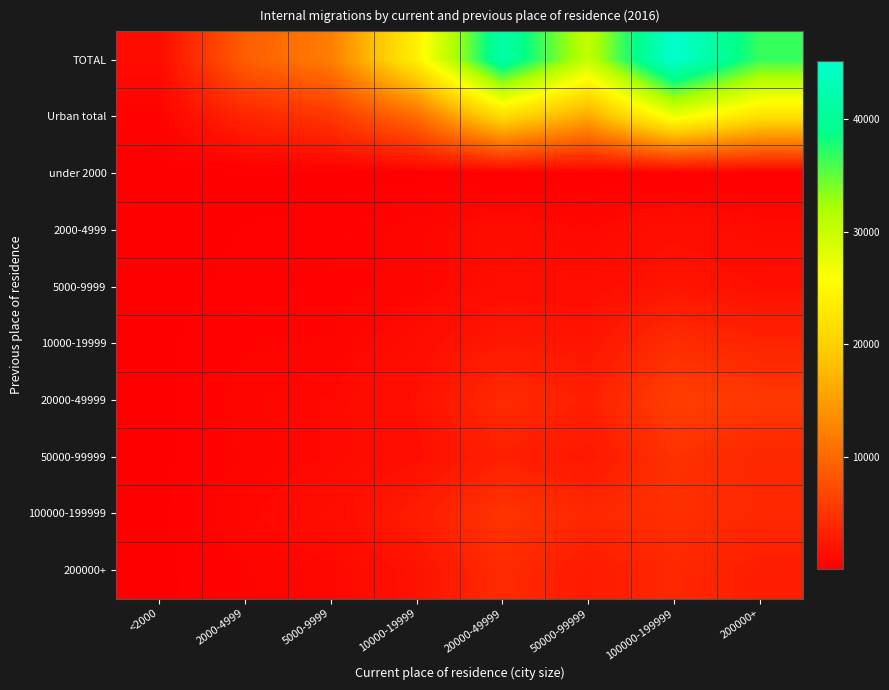

Between 100000-199999 and 200000+, which is larger?

100000-199999